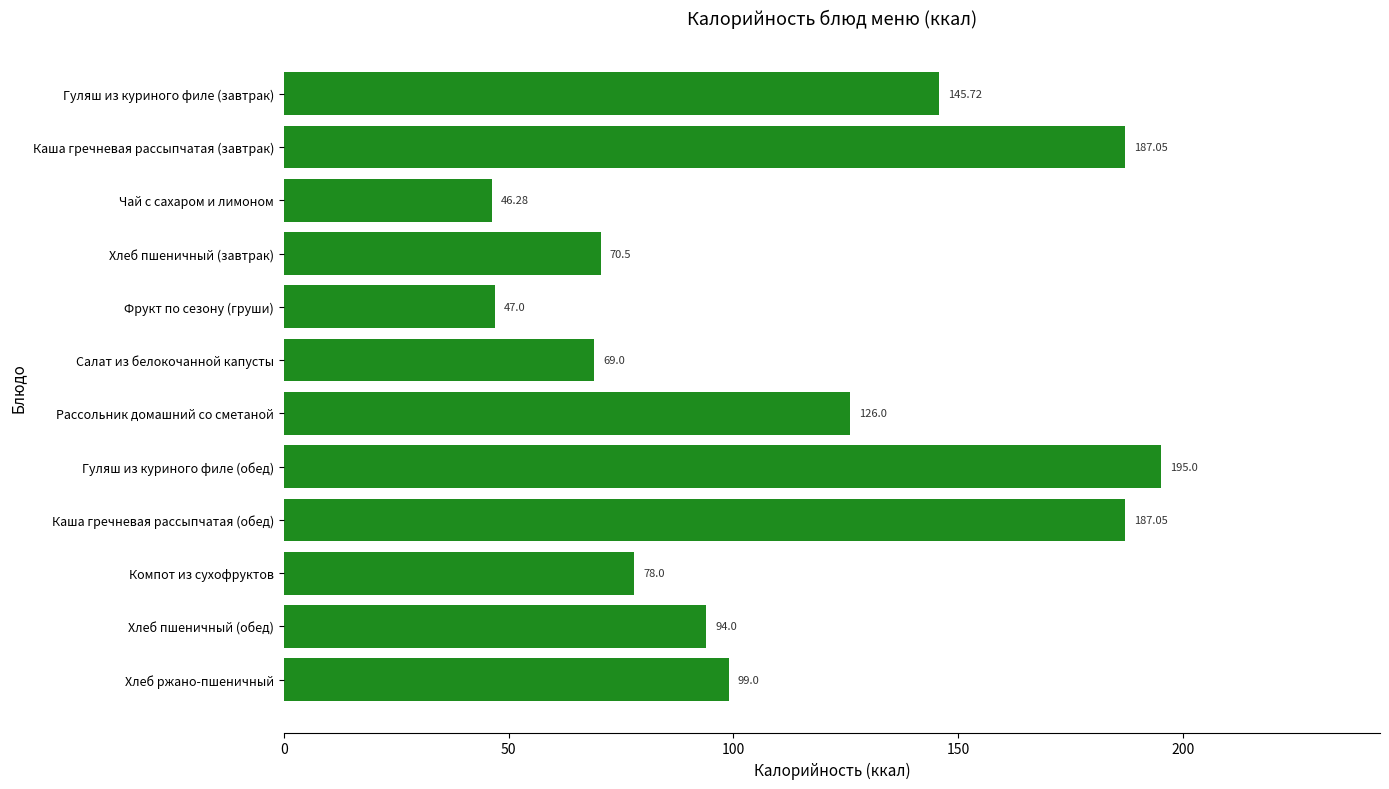

At which category does the chart reach its peak across all series?

Гуляш из куриного филе (обед)